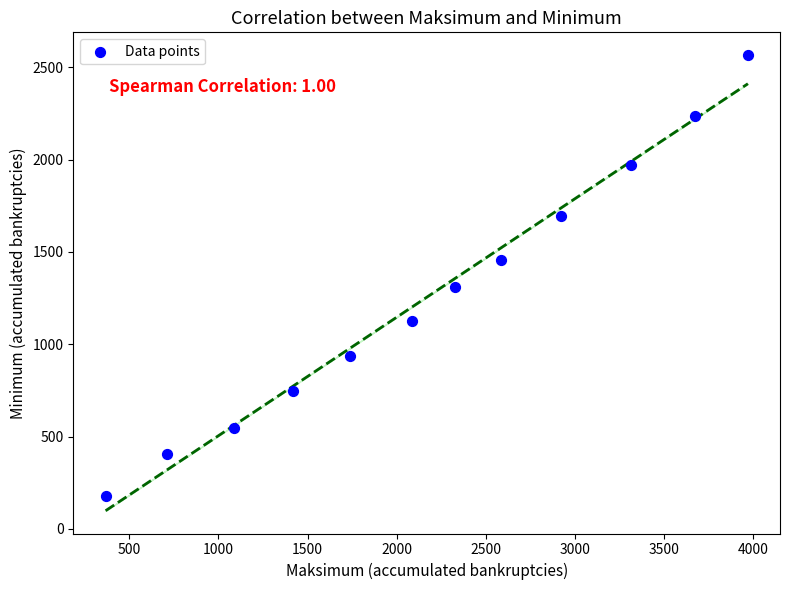

What is the range of X values (max minus min)?

3603